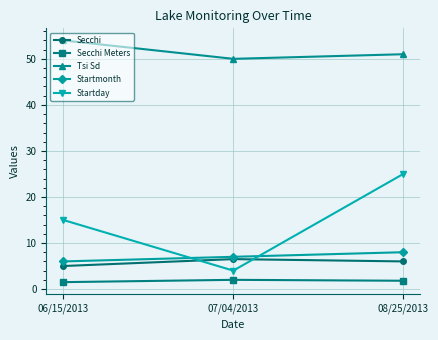

Which label corresponds to the largest value in the chart?

06/15/2013